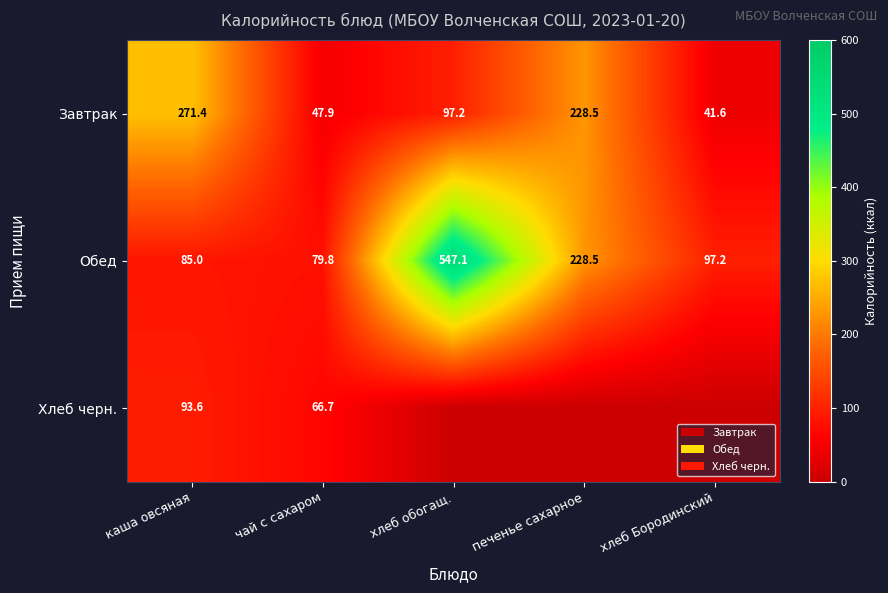

Count the number of categories in the chart.

5